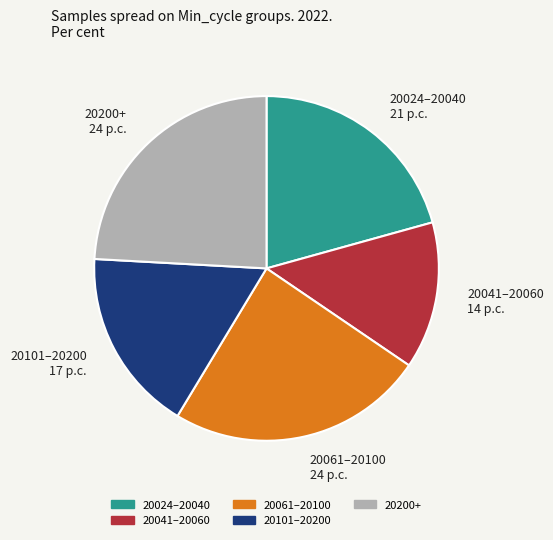

What is the ratio of the value at 20041–20060 14 p.c. to the value at 20200+ 24 p.c.?

0.6